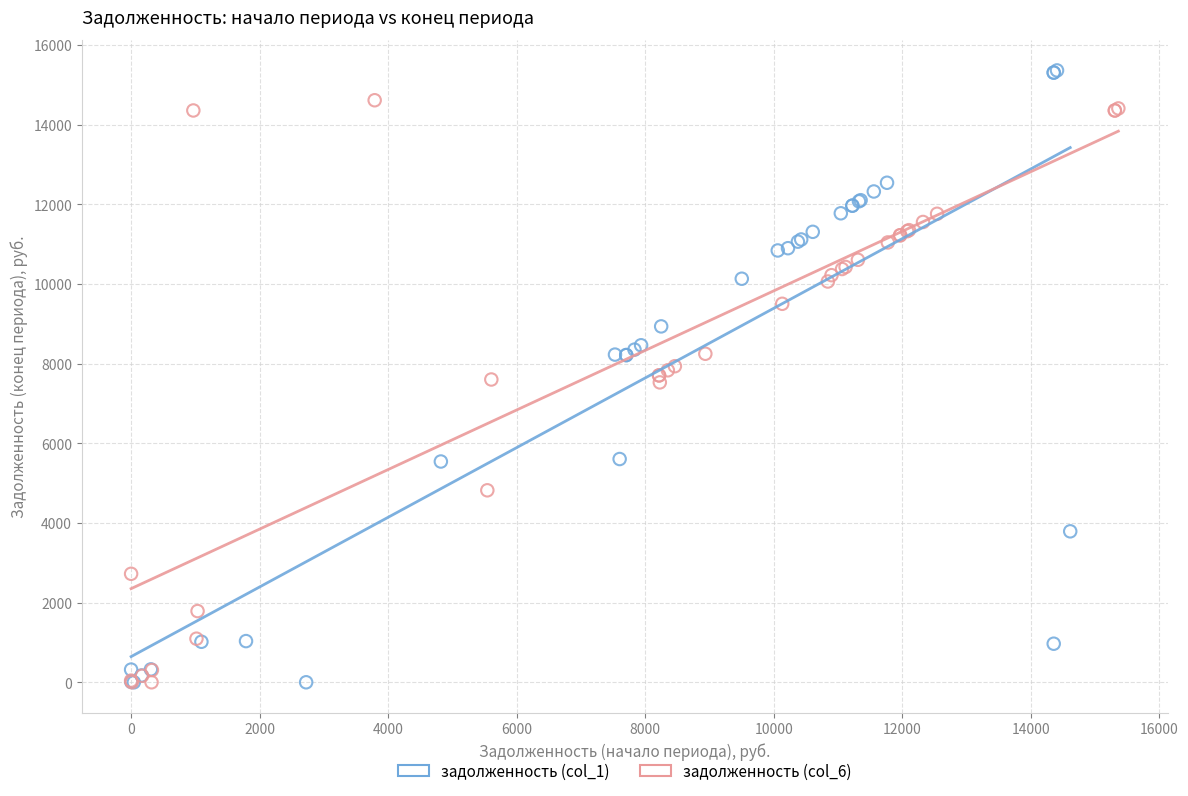

Which series has the largest Y range (max minus min)?

задолженность (col_1)